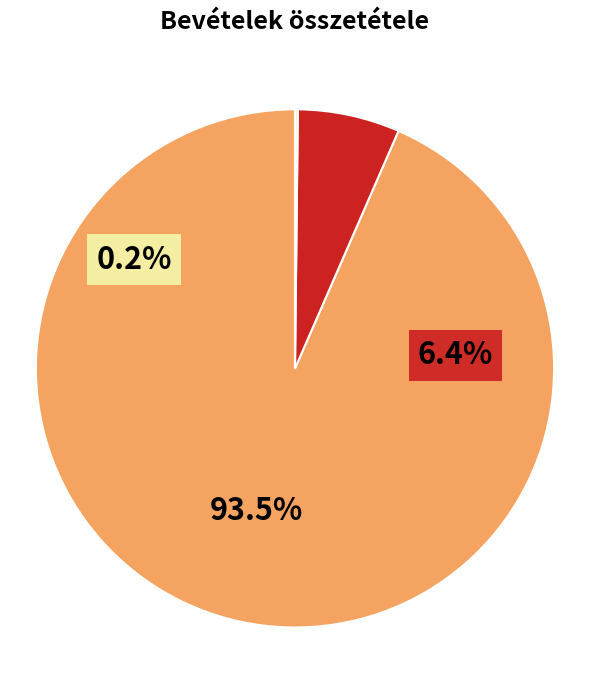

Which has a higher value, B8 Finanszírozási bevételek or B4 Működési bevételek?

B8 Finanszírozási bevételek